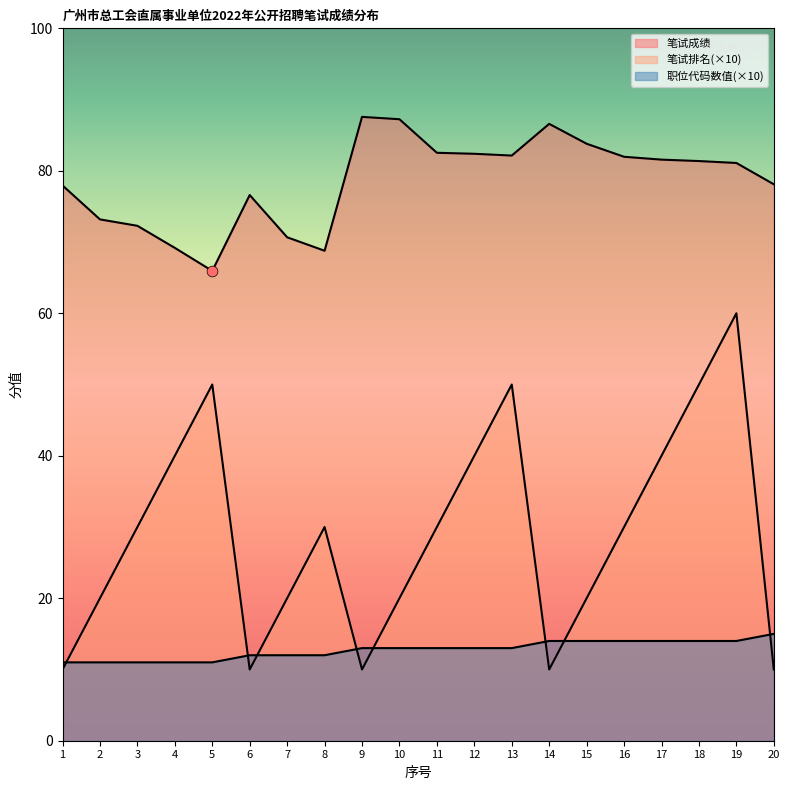

Which series has the largest Y range (max minus min)?

笔试排名